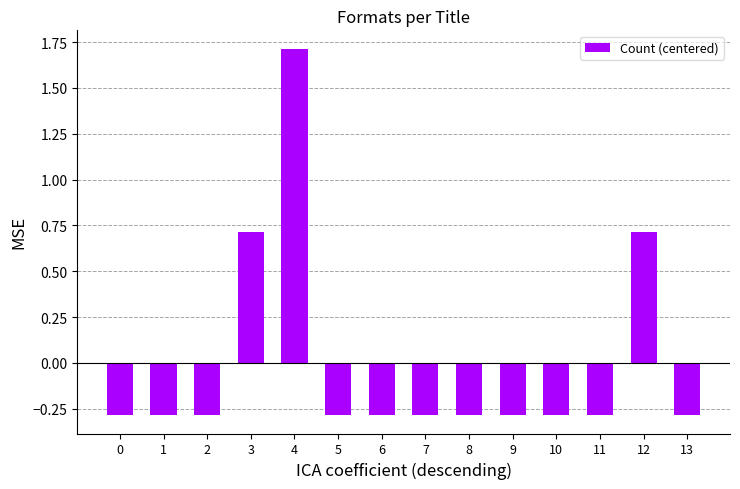

Reading left to right, extract all data points from this chart.

0=-0.3	1=-0.3	2=-0.3	3=0.7	4=1.7	5=-0.3	6=-0.3	7=-0.3	8=-0.3	9=-0.3	10=-0.3	11=-0.3	12=0.7	13=-0.3